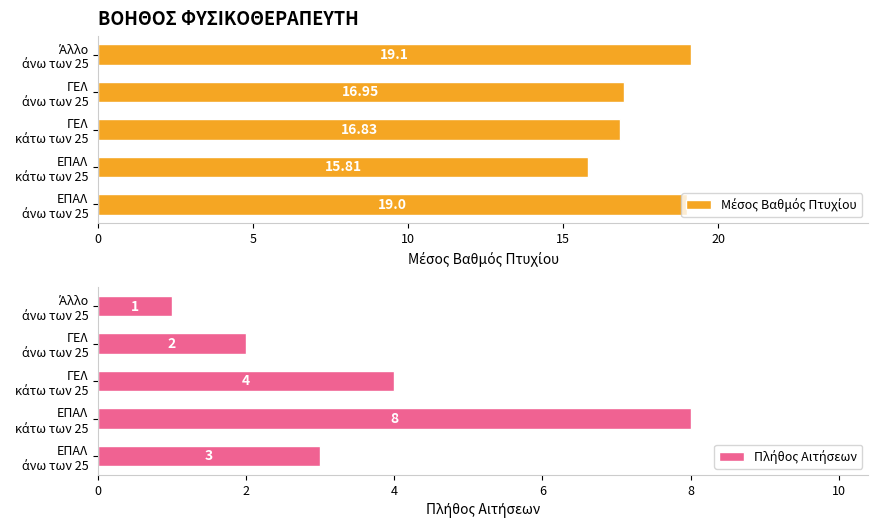

What is the difference between the maximum and second lowest values in the Μέσος Βαθμός Πτυχίου series?

2.3